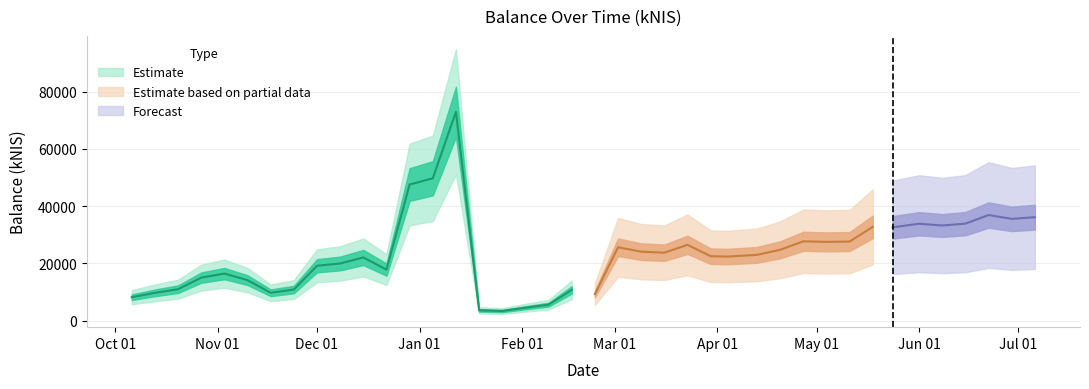

How many interior local peaks (higher than both neighbors) does the data have?

10